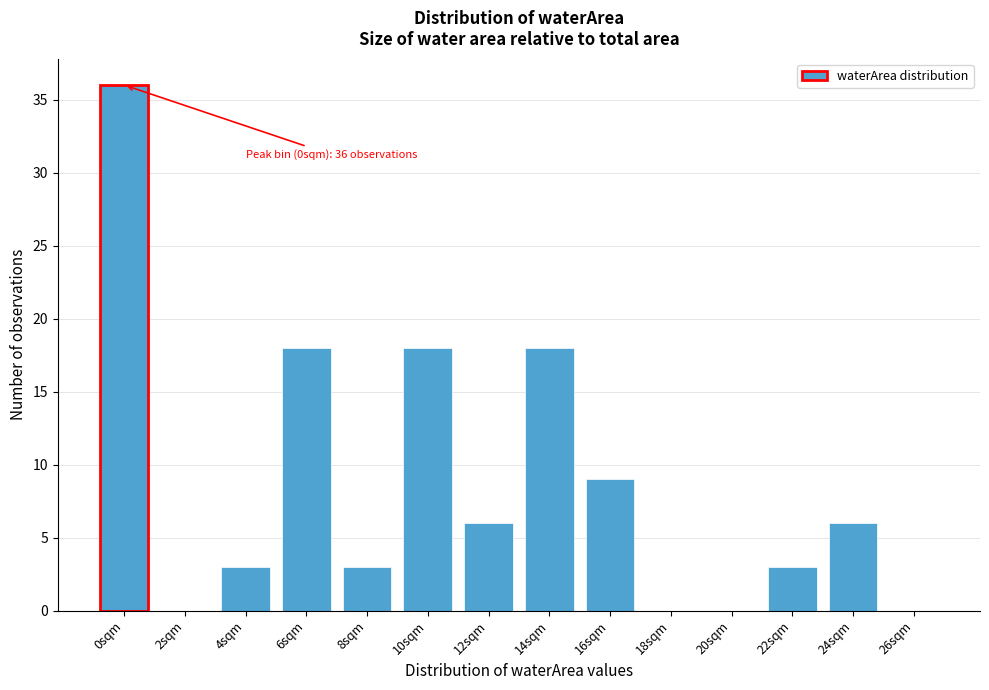

Reading left to right, transcribe all the data shown in this chart.

0sqm=36	2sqm=0	4sqm=3	6sqm=18	8sqm=3	10sqm=18	12sqm=6	14sqm=18	16sqm=9	18sqm=0	20sqm=0	22sqm=3	24sqm=6	26sqm=0